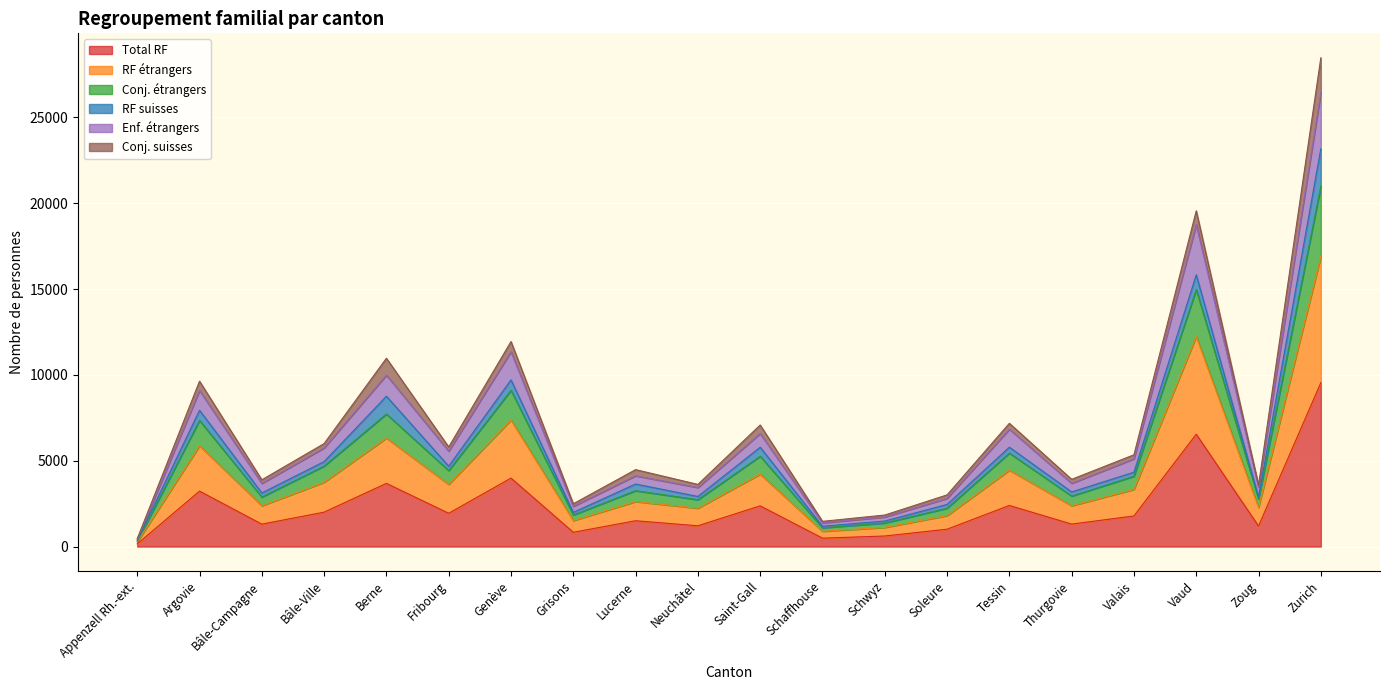

What is the maximum value for Total RF?

9545